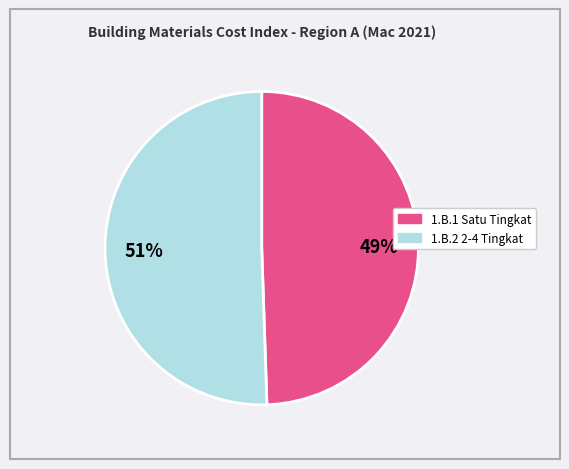

Count the number of slices in the pie.

2